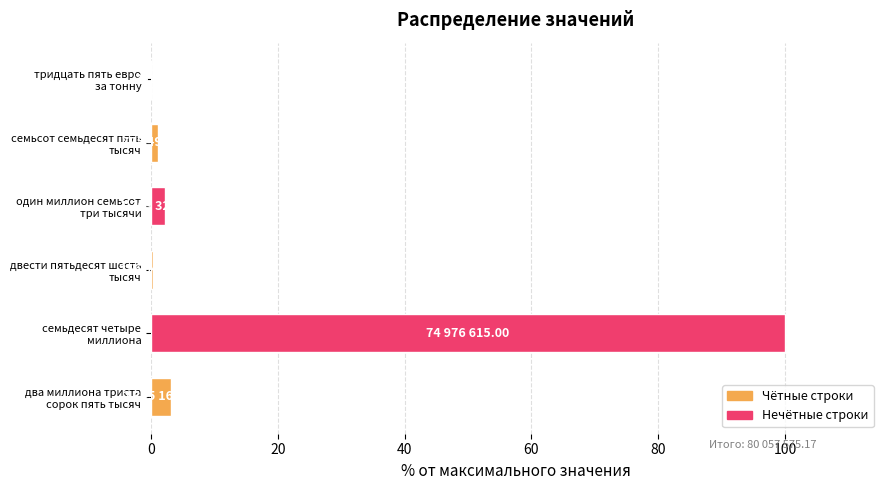

What is the sum of all values?

106.8